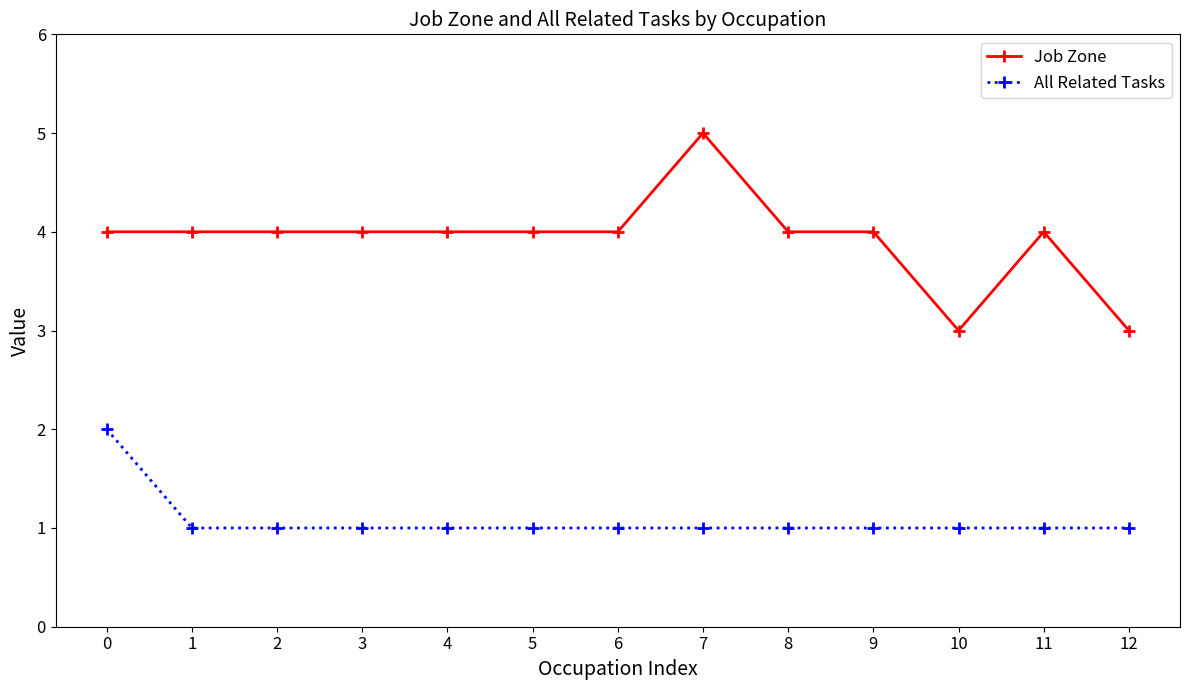

What is the difference between the maximum and minimum values in the Job Zone series?

2